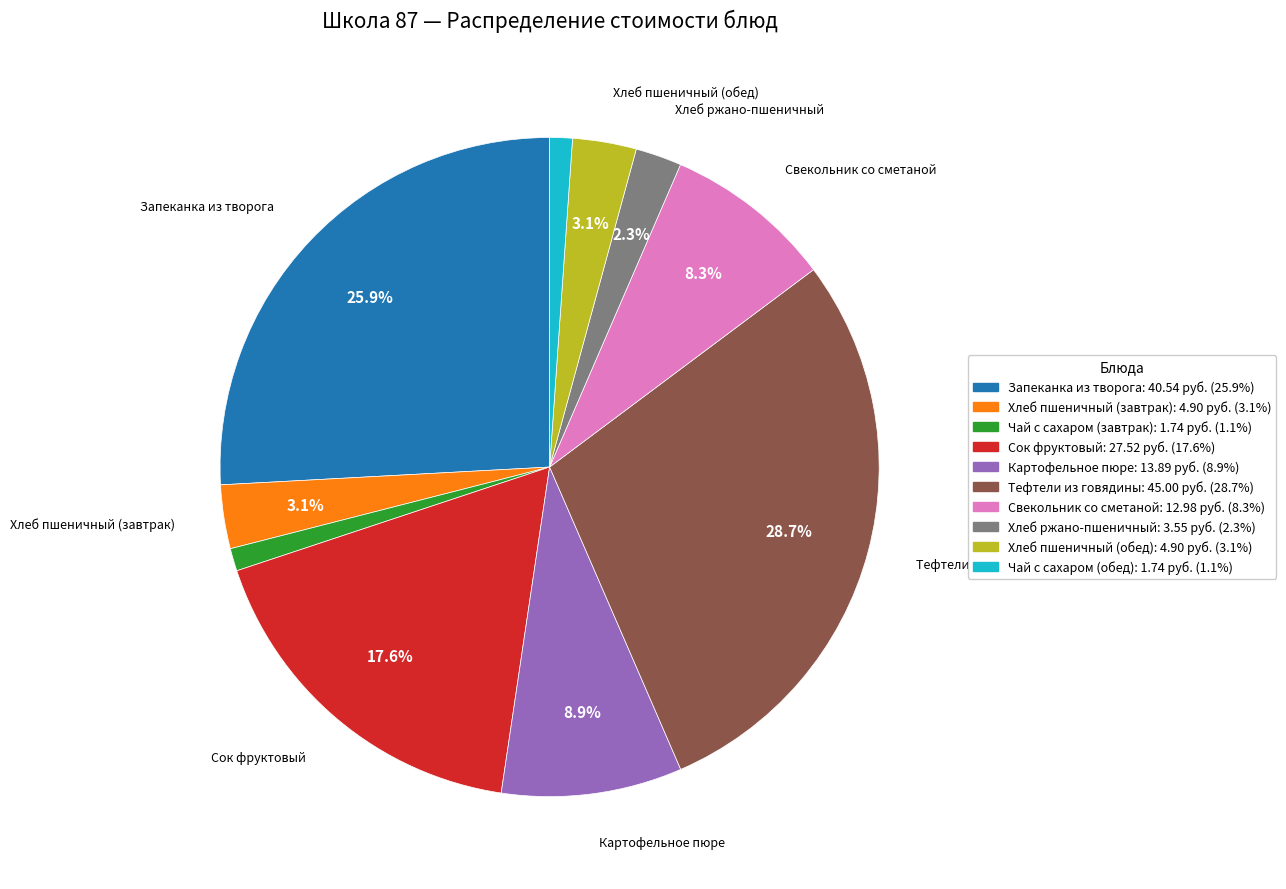

What is the largest slice in the pie chart?

Тефтели из говядины